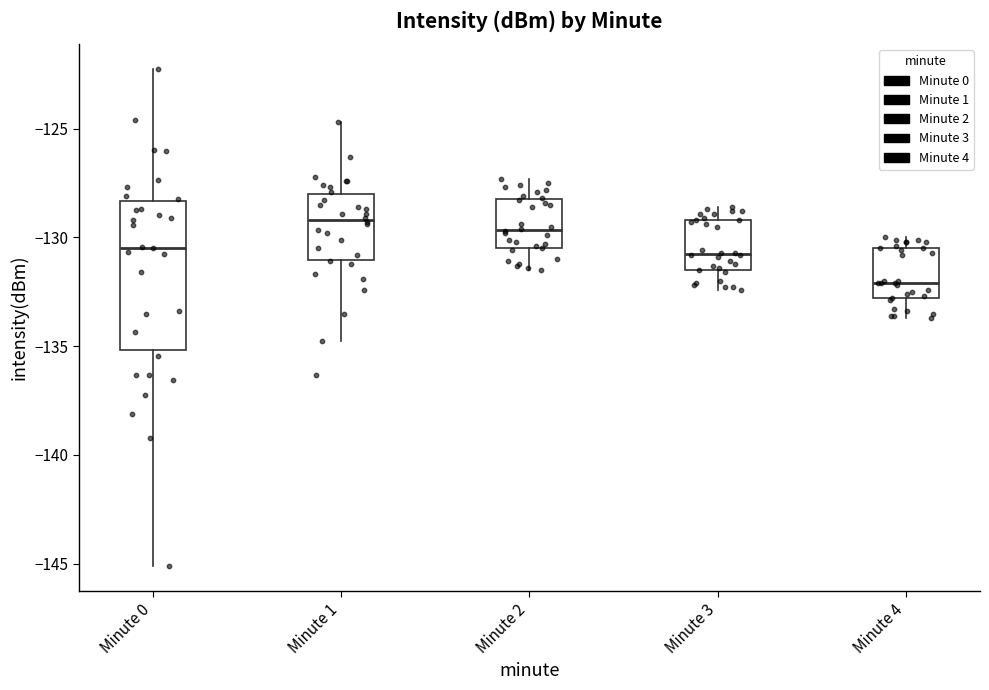

Which box's median line is the lowest?

Minute 4